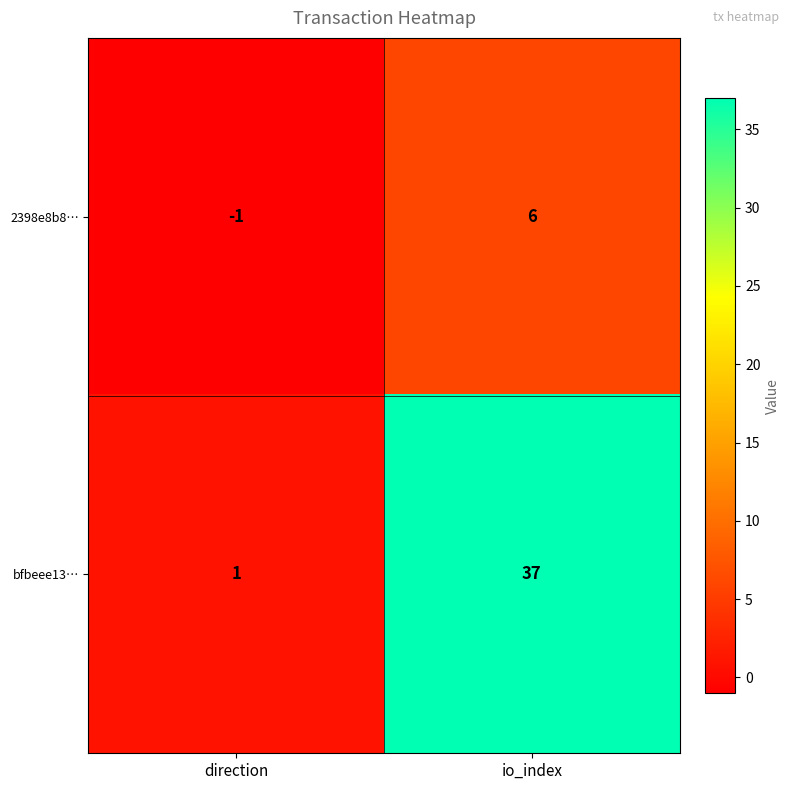

What is the maximum value shown in the chart?

37